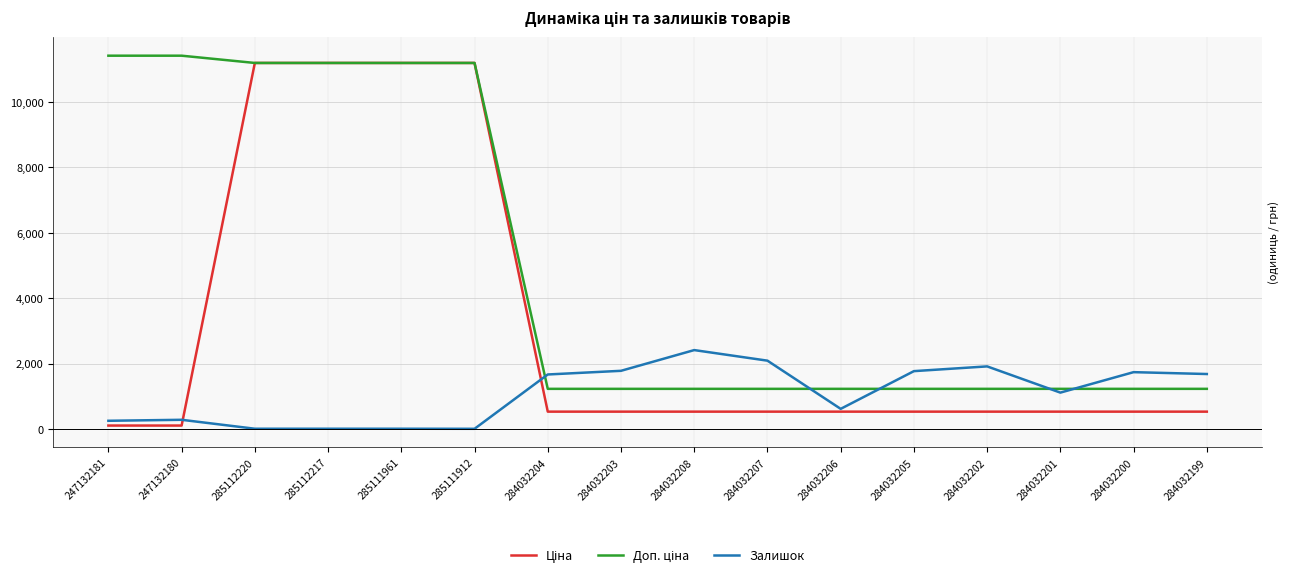

Is this an area chart (filled region under the line)?

No